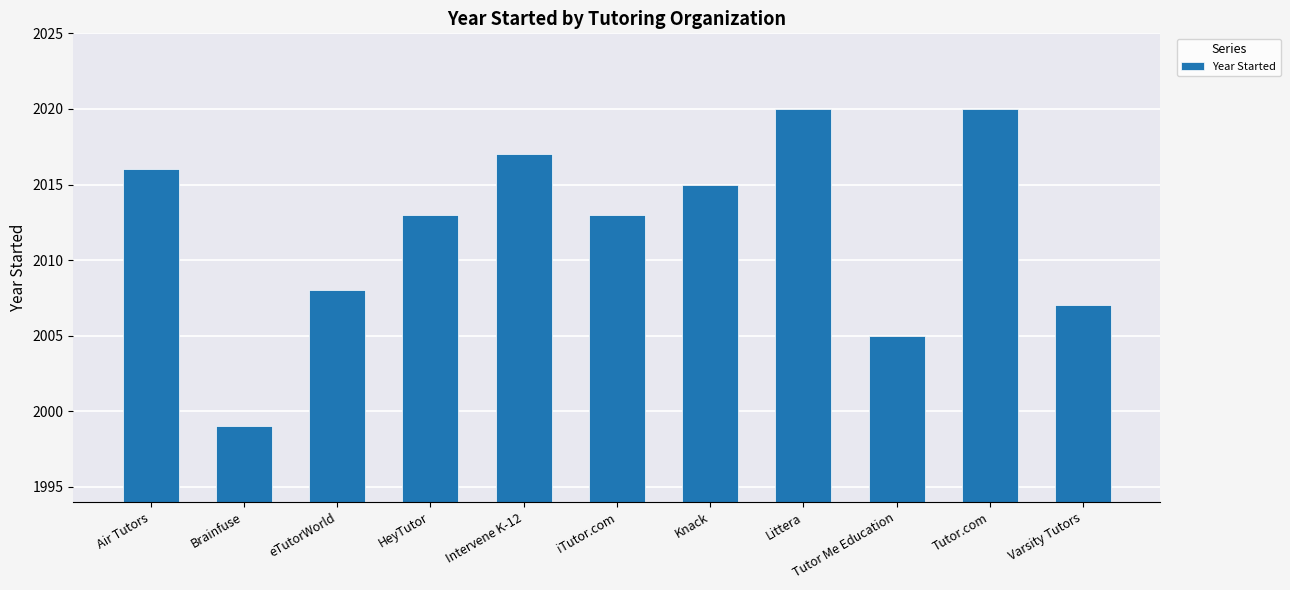

Is it true that the value at Knack is 2015?

True